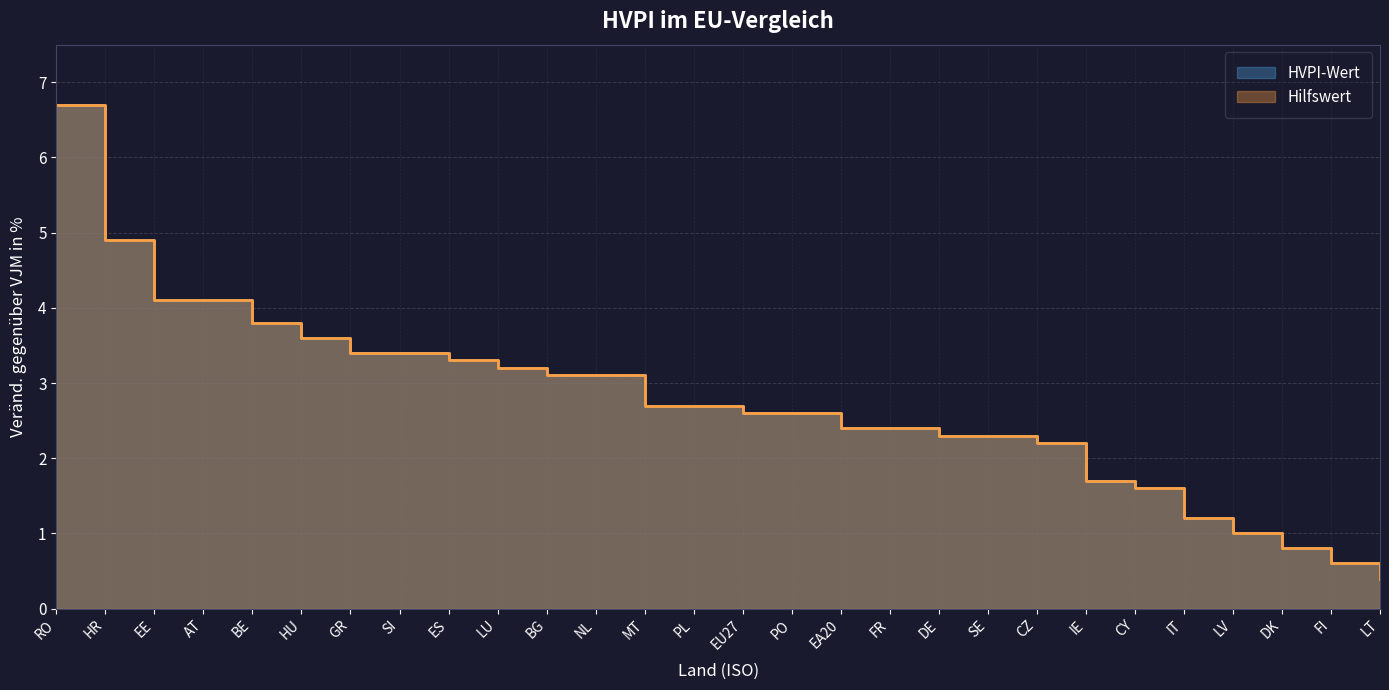

Is it true that Hilfswert equals 2.4 at EA20?

True